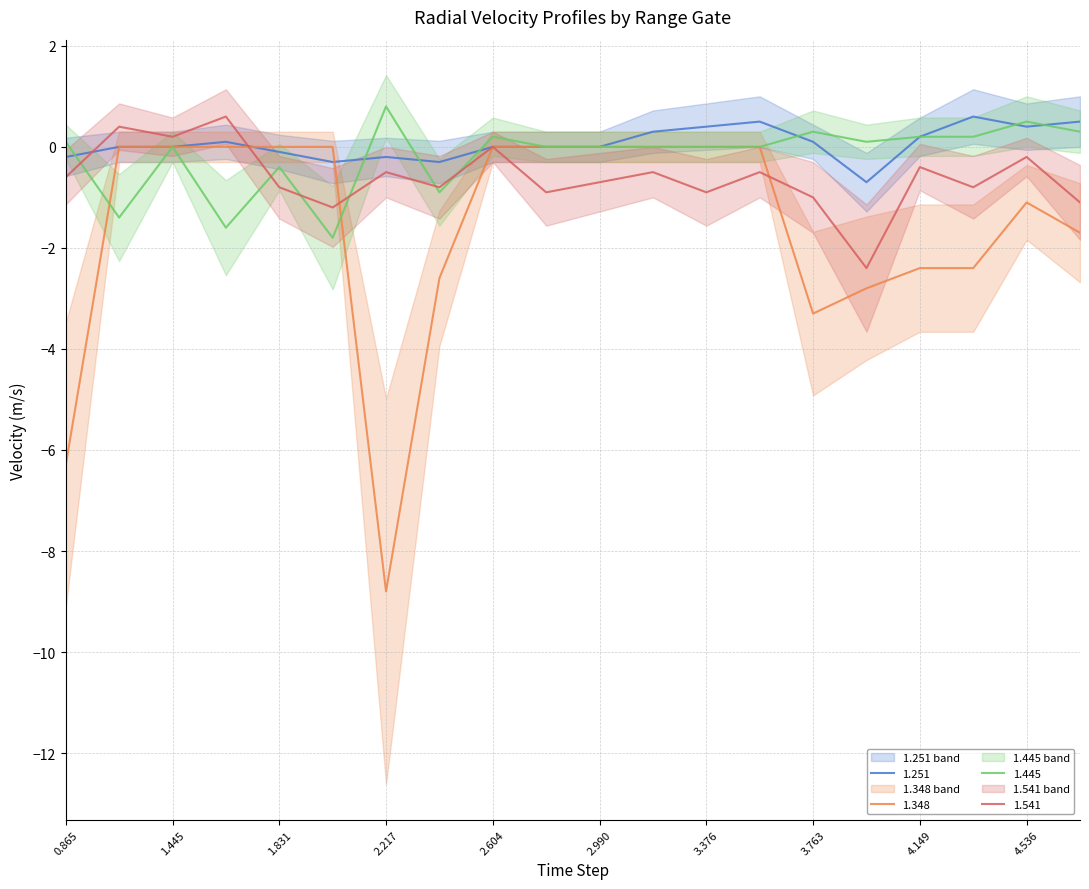

At which category does 1.541 reach its first local peak?

1.251